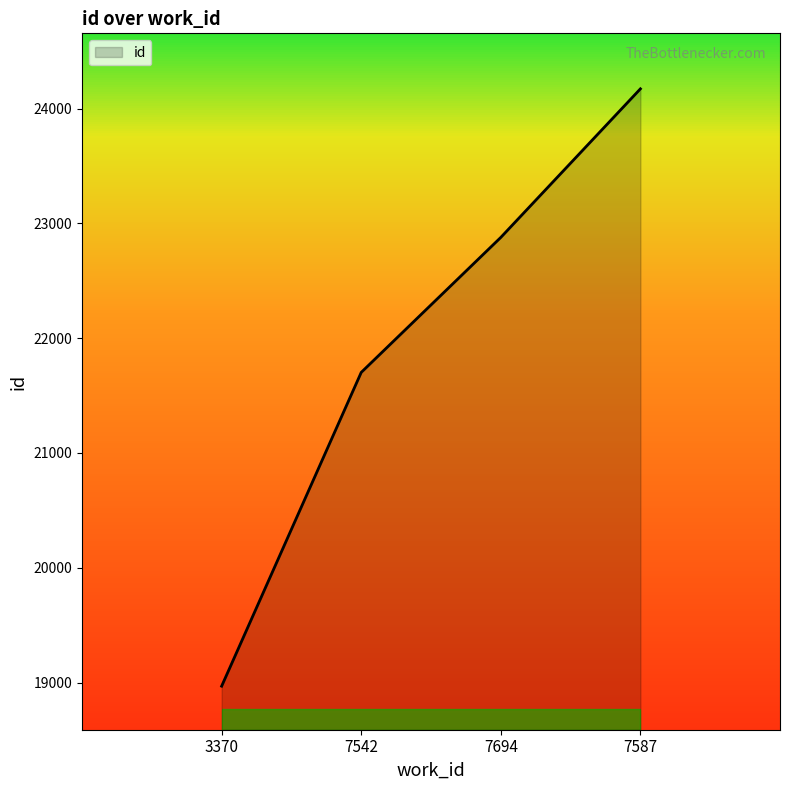

Where does the data first go above 22878?

7587